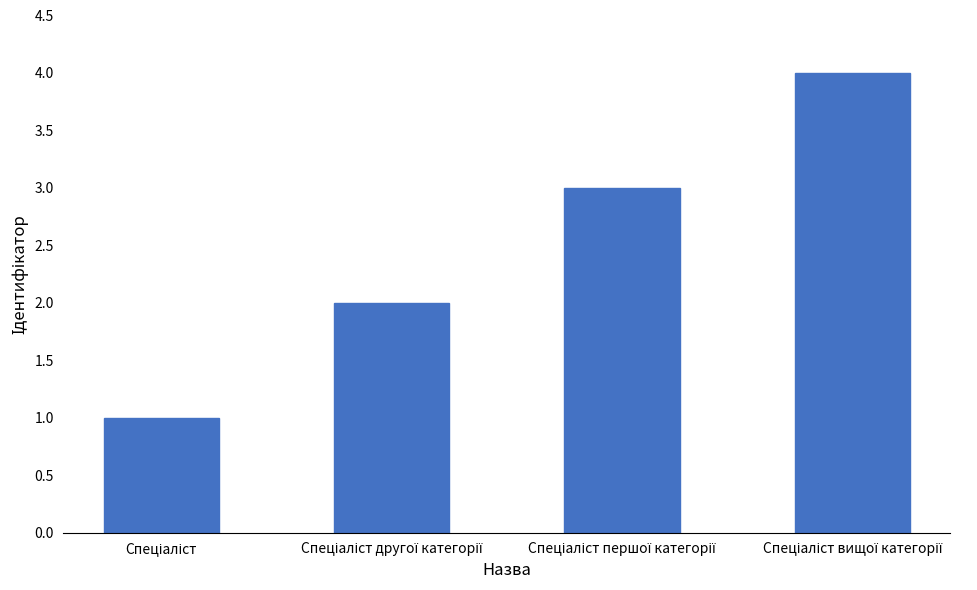

What is the difference between the maximum and minimum values?

3